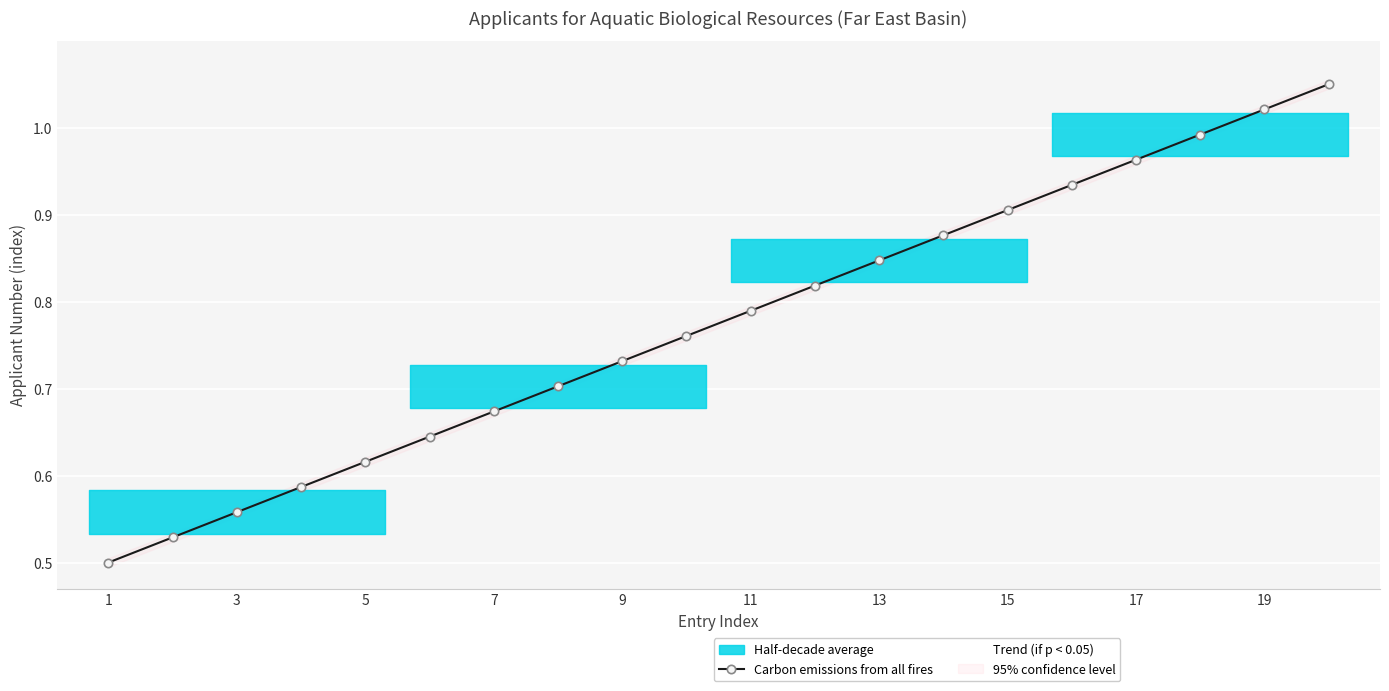

The Carbon emissions from all fires series shows 0.8 at 5. True or false?

False